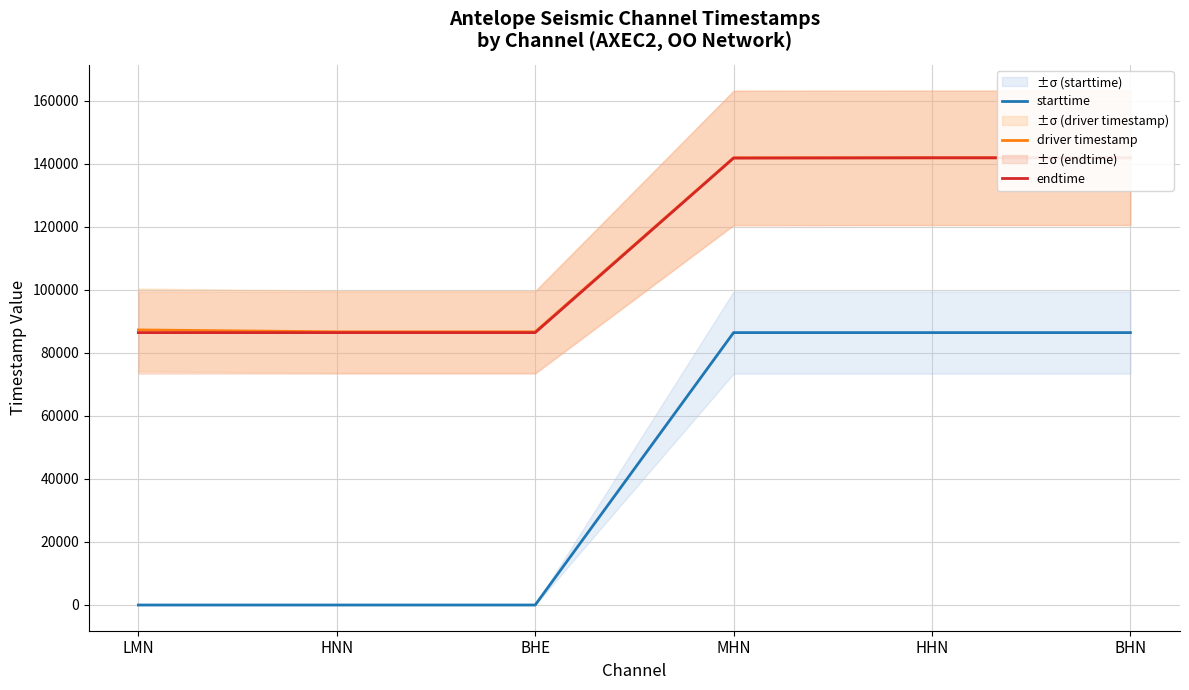

Between BHE and BHN, which is larger?

BHN